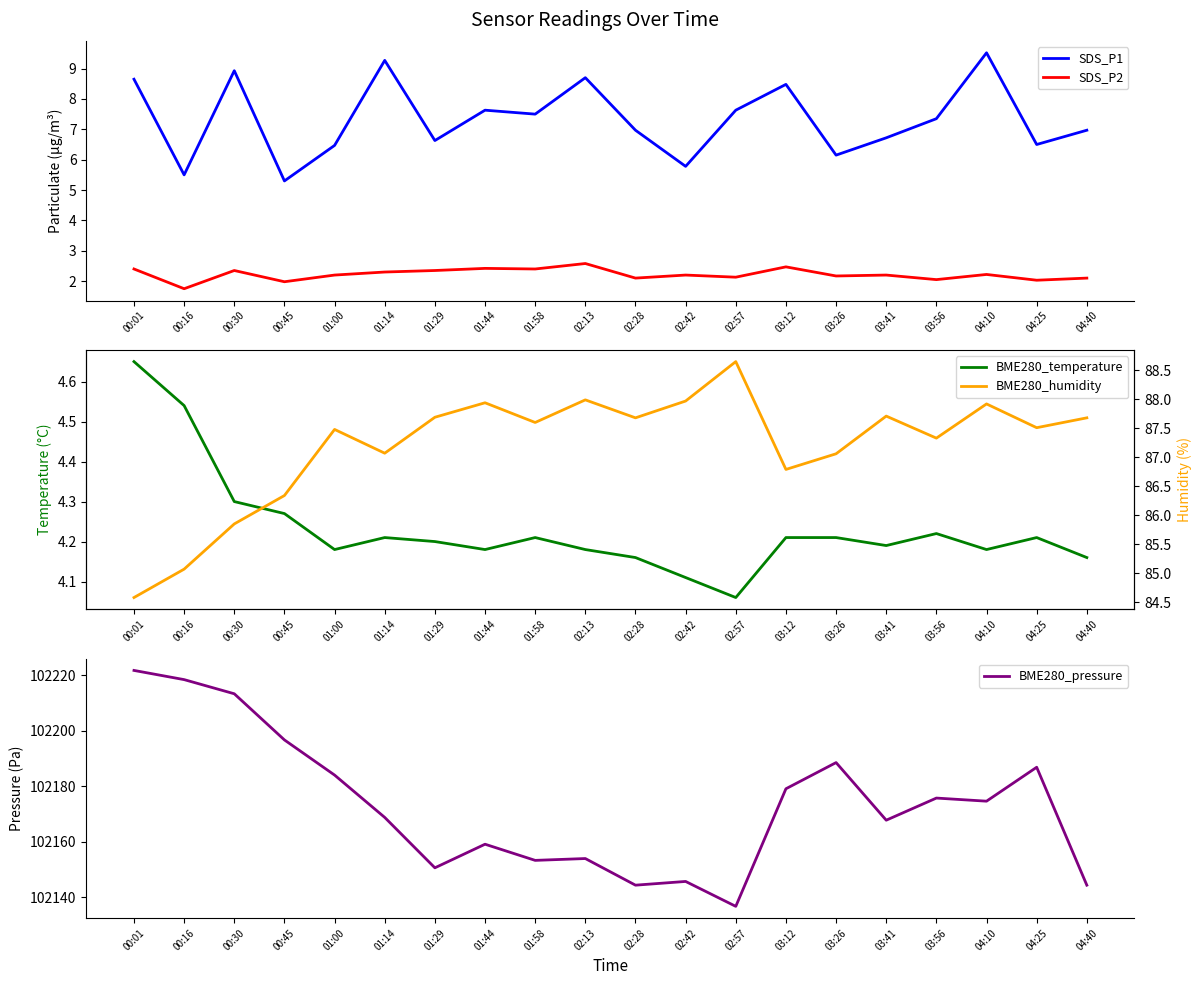

What is the difference between the maximum and second lowest values in the BME280_temperature series?

0.5